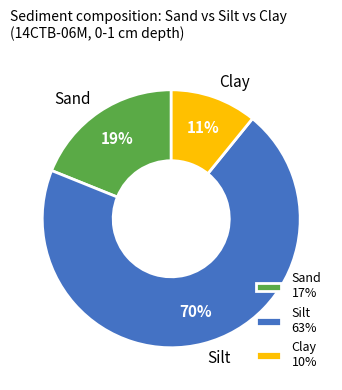

The Silt slice represents 70% of the pie. True or false?

True